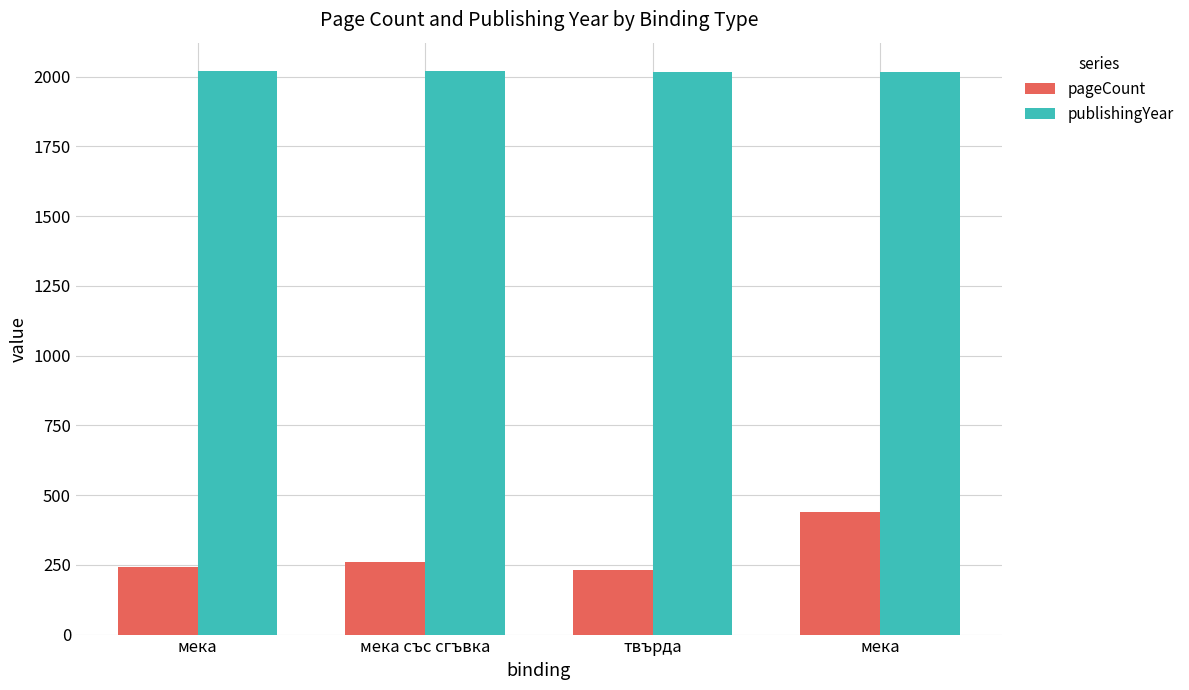

What is the difference between the pageCount values at мека and мека със сгъвка?

16